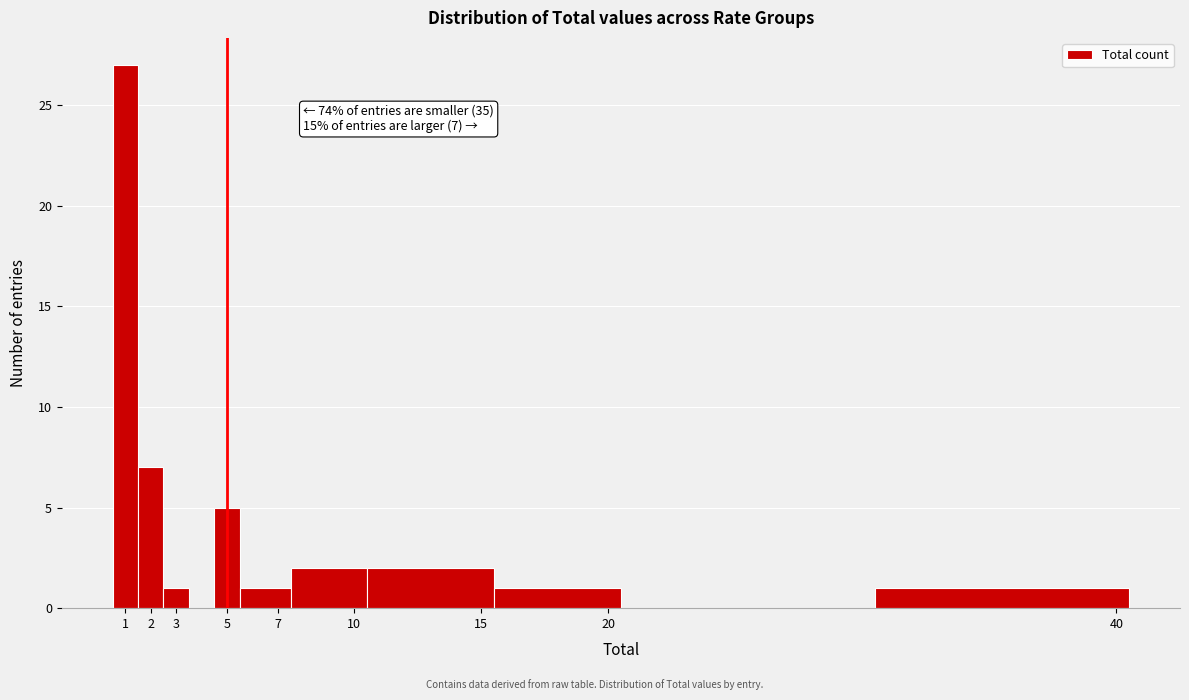

Which range on the x-axis has the tallest bar?

0.5 to 1.5